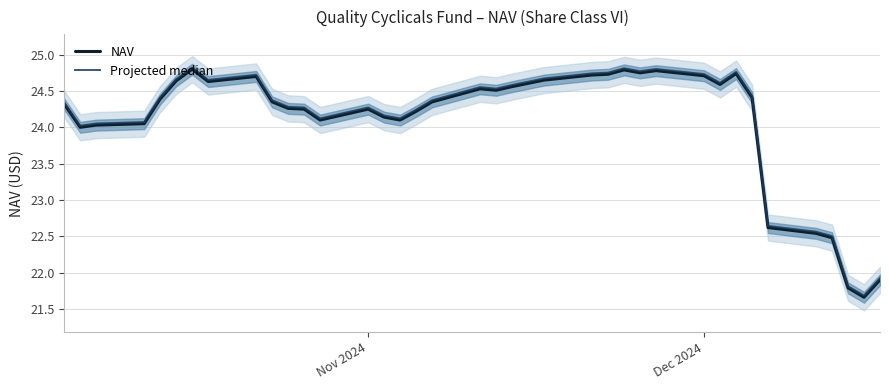

What is the lowest value of the NAV series?

21.7